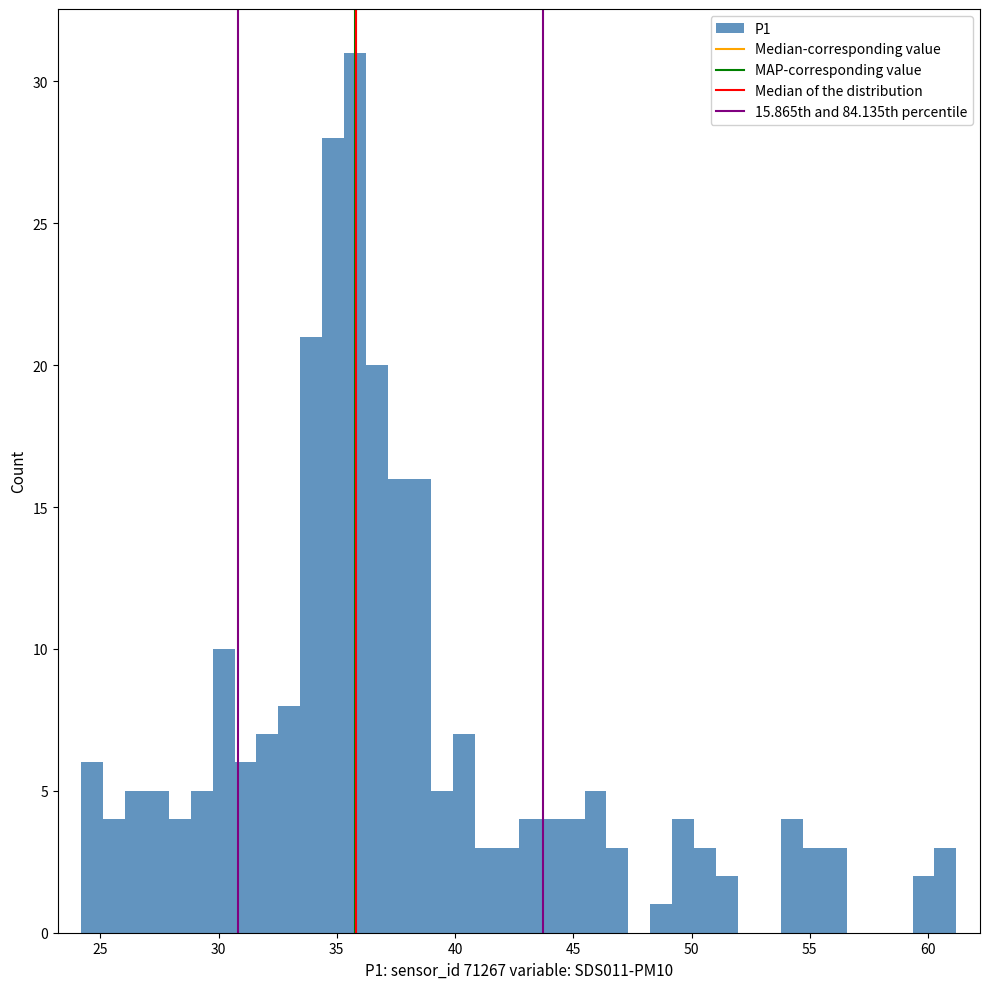

Around what value on the x-axis is the tallest bar? Give the approximate position of its centre, as read against the axis.

36.0